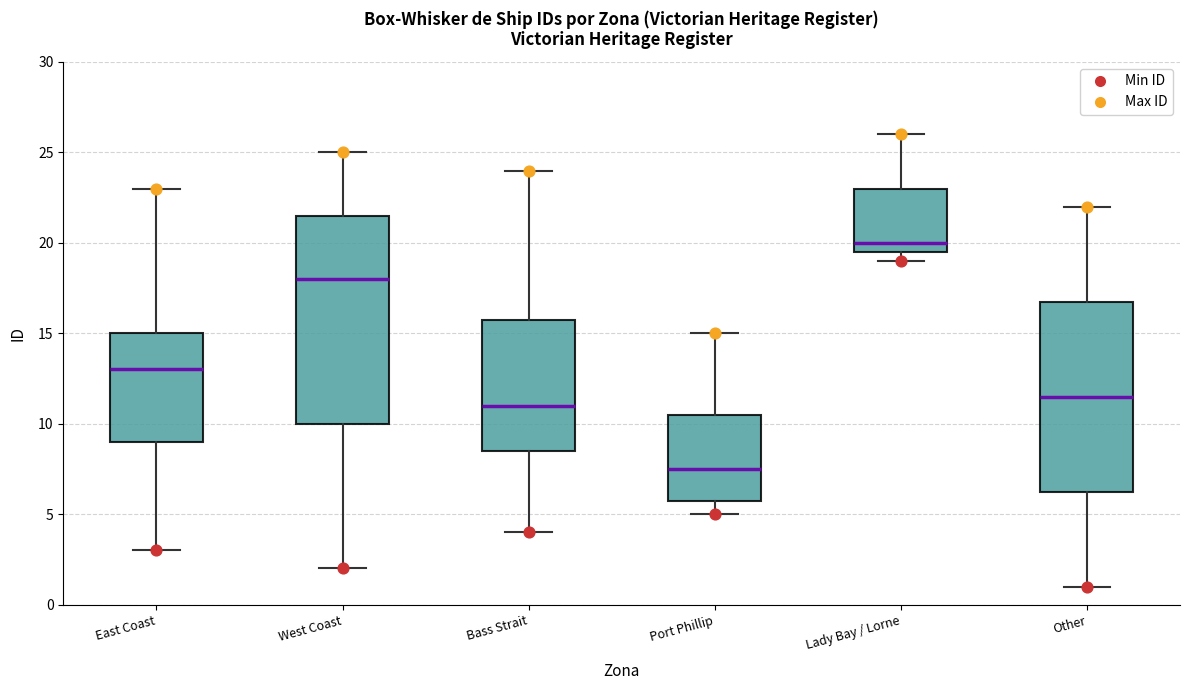

Which box is the tallest, from its lower edge to its upper edge?

West Coast